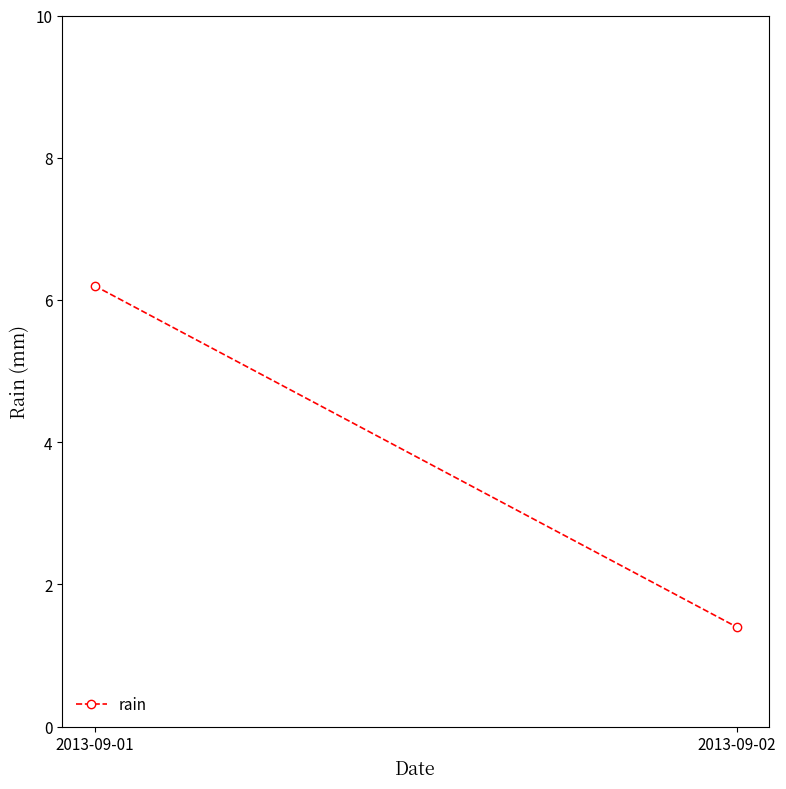

How many lines are shown in the chart?

1